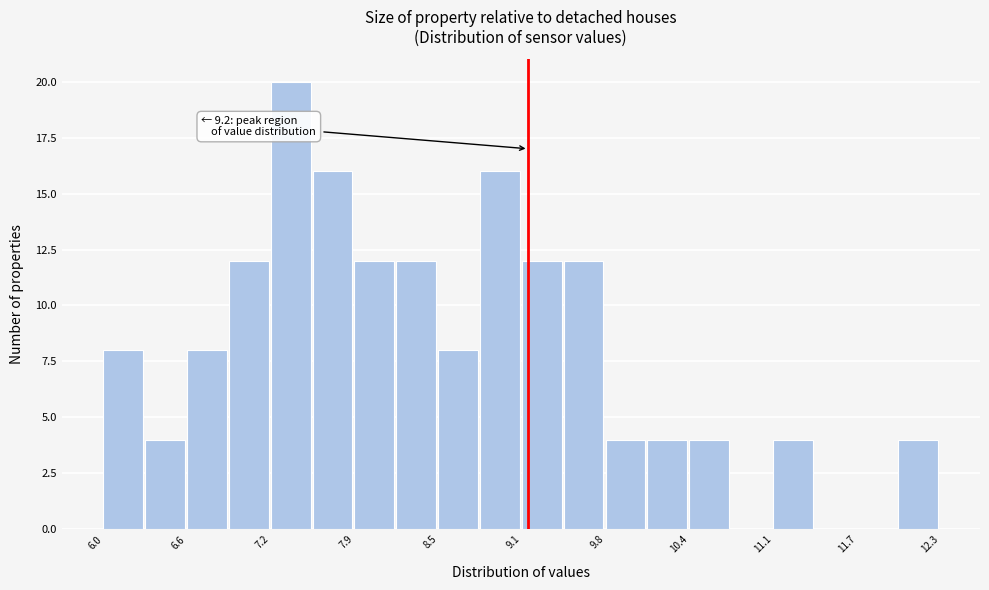

Read against the x-axis, roughly where is the centre of the tallest bar?

7.4